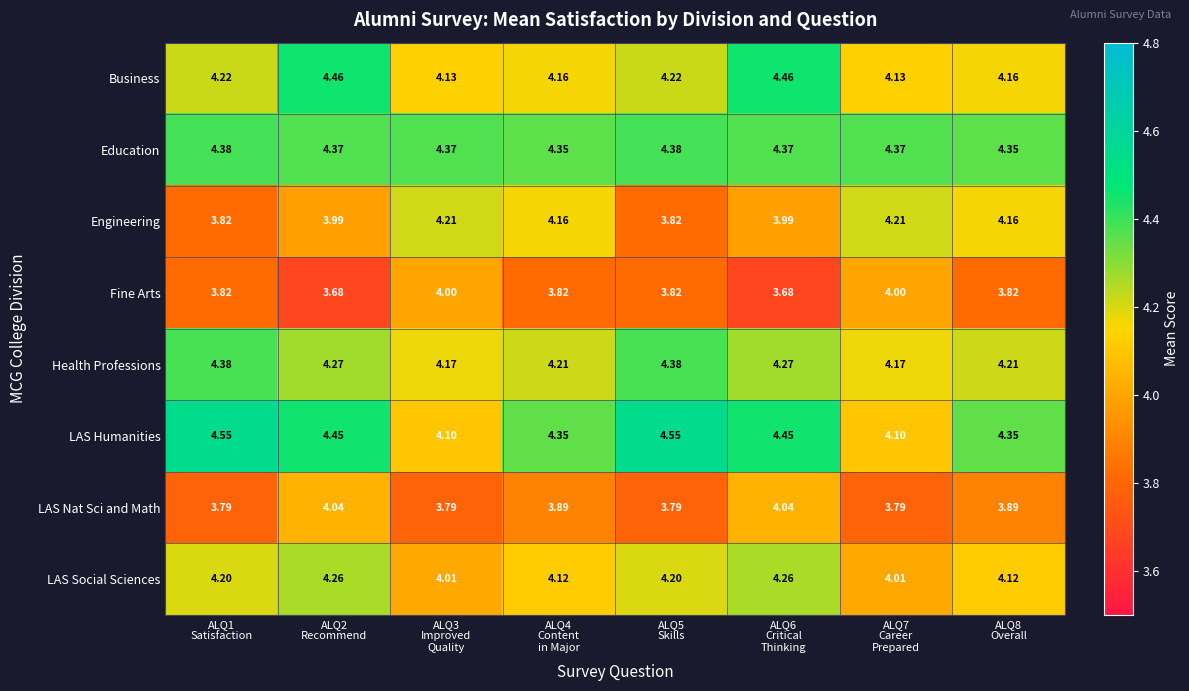

Which series has the largest total across all categories?

Education